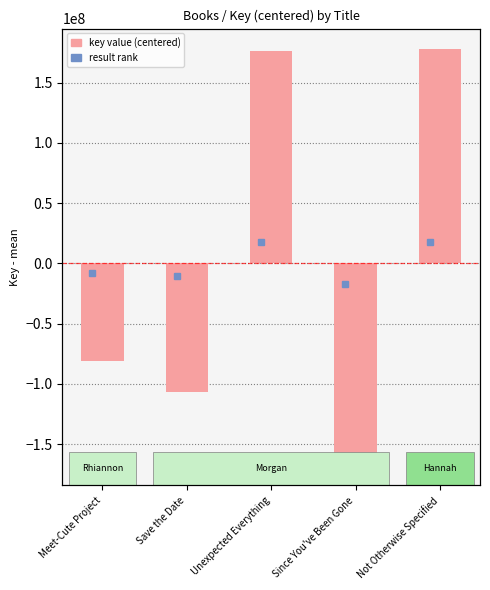

Reading right to left, what are all the values shown in this chart?

Not Otherwise Specified=177590146.8	Since You've Been Gone=-167004263.2	Unexpected Everything=176468013.8	Save the Date=-106293706.2	Meet-Cute Project=-80760191.2